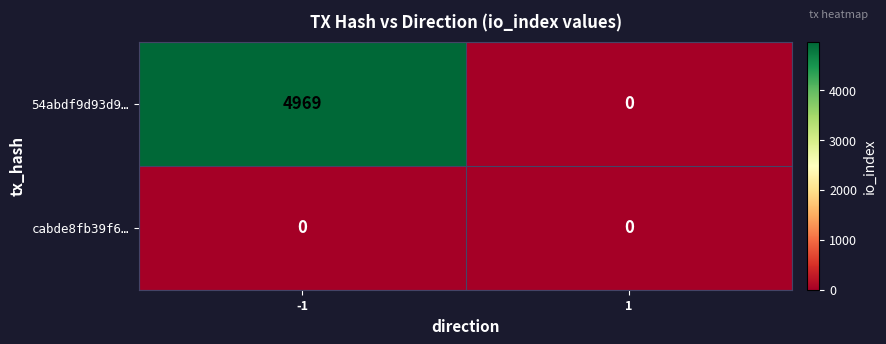

What is the sum of the 54abdf9d93d9… values at -1 and 1?

4969